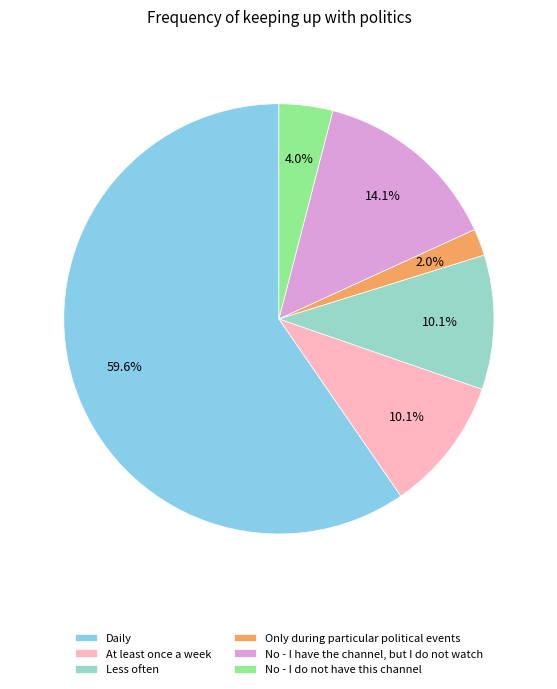

Which has a higher value, Less often or Only during particular political events?

Less often